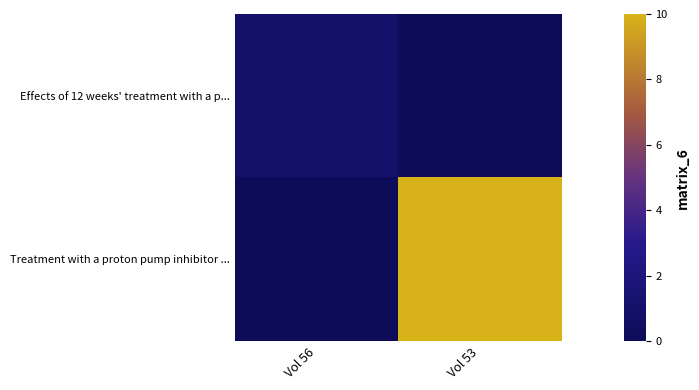

Which series has the largest total across all categories?

Treatment with a proton pump inhibitor ...